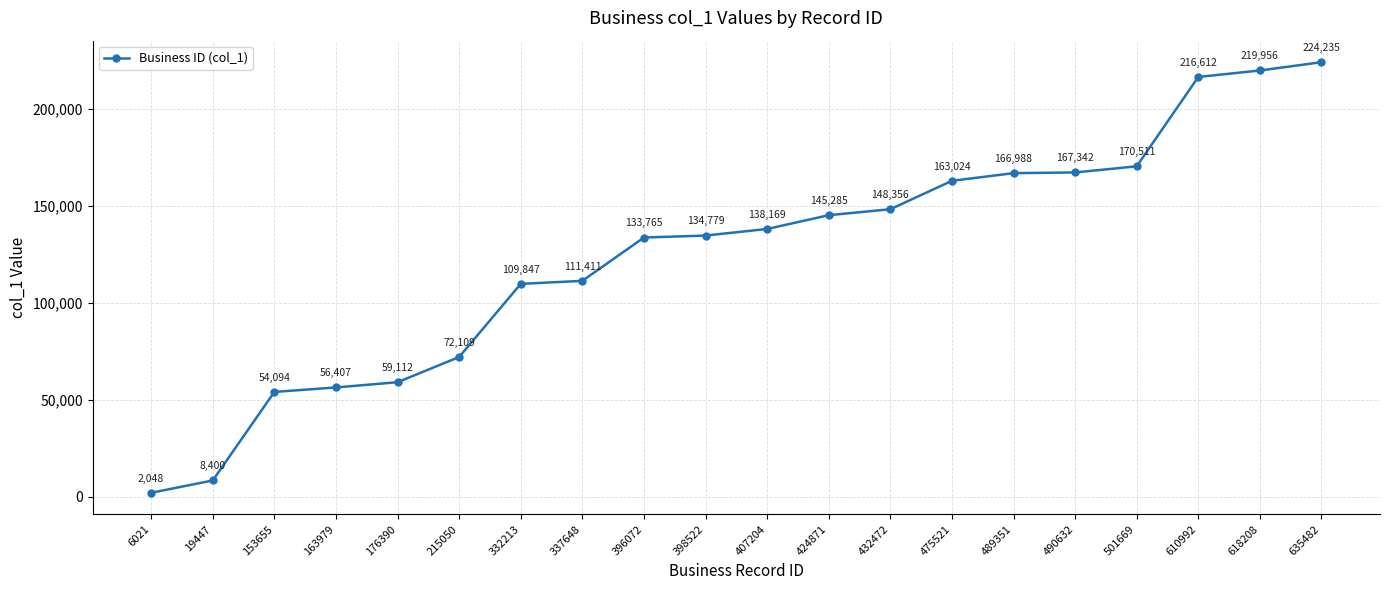

At which category does the chart reach its peak across all series?

635482